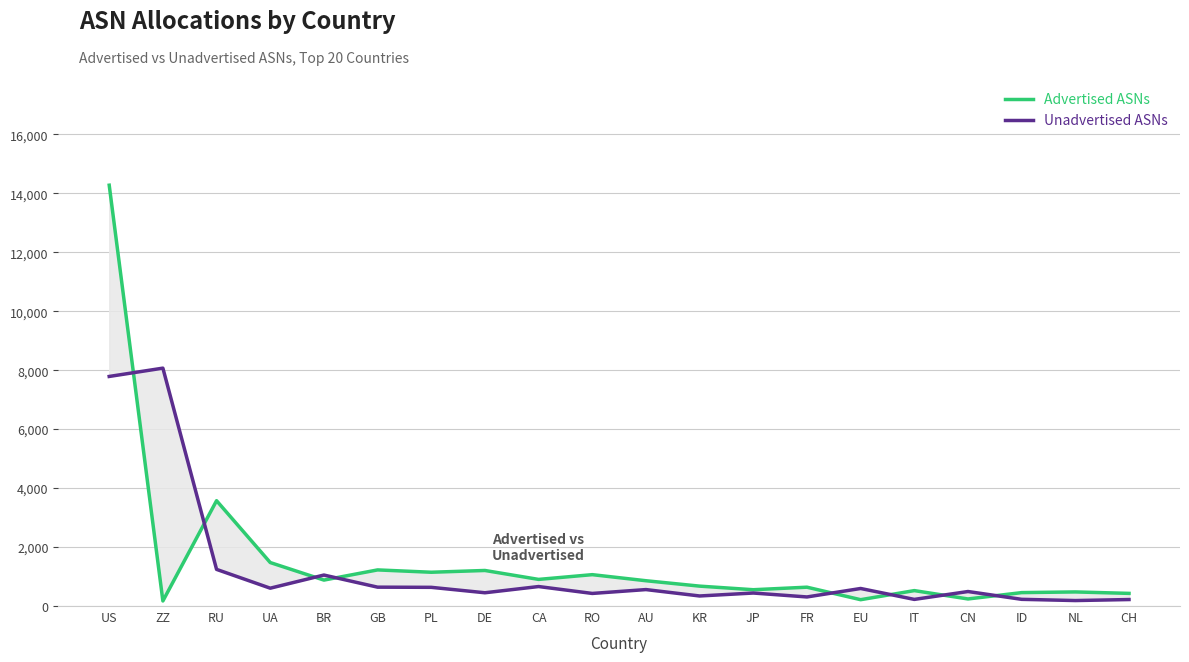

Read the Unadvertised ASNs value at NL.

186